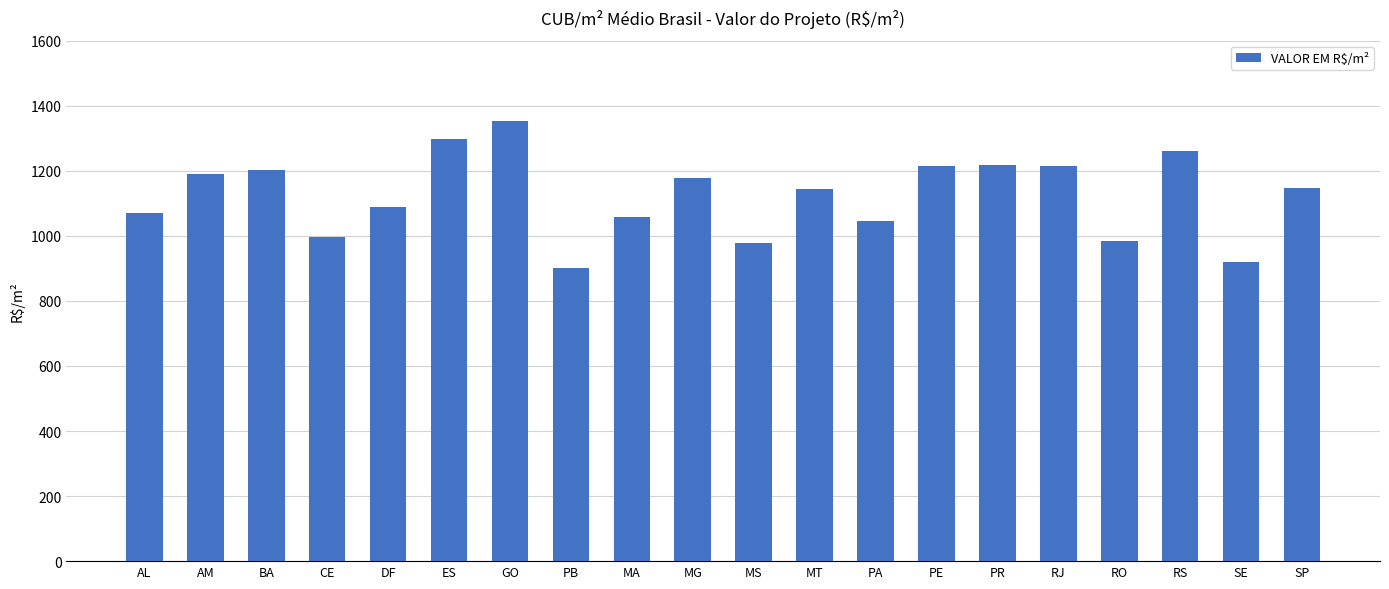

What is the label of the 2nd bar from the right?

SE